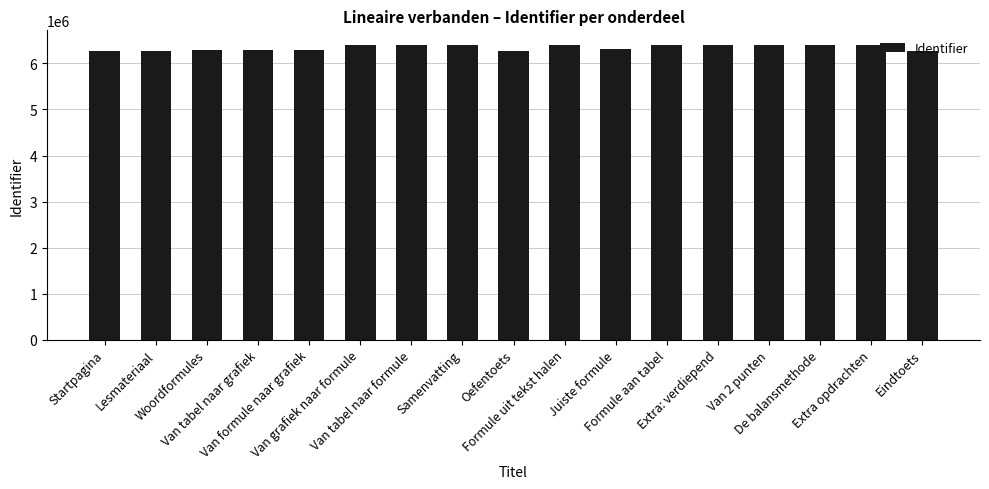

How many bars are there in total?

17